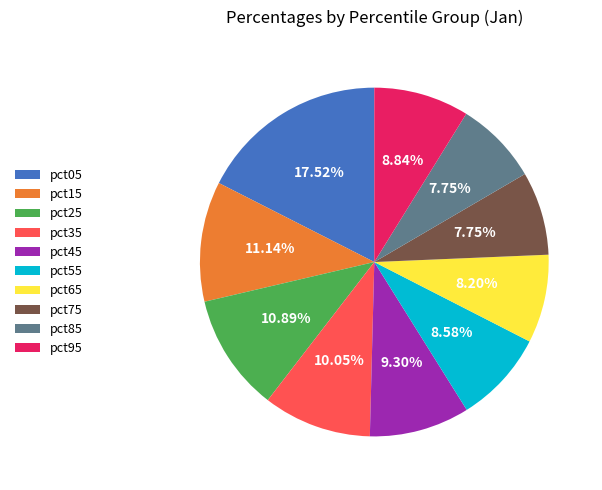

What percentage is the pct65 slice, to the nearest percent?

8%